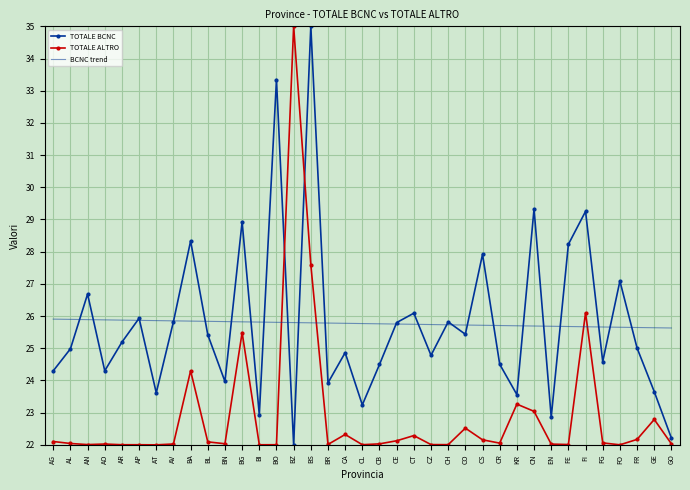

What is the spread (max minus min) of values at EN?

3.7